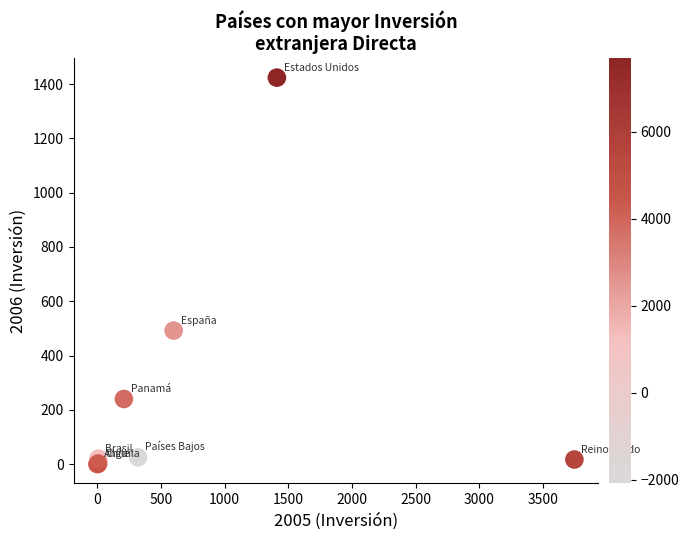

What Y value in the scatter plot is closest to 712?

492